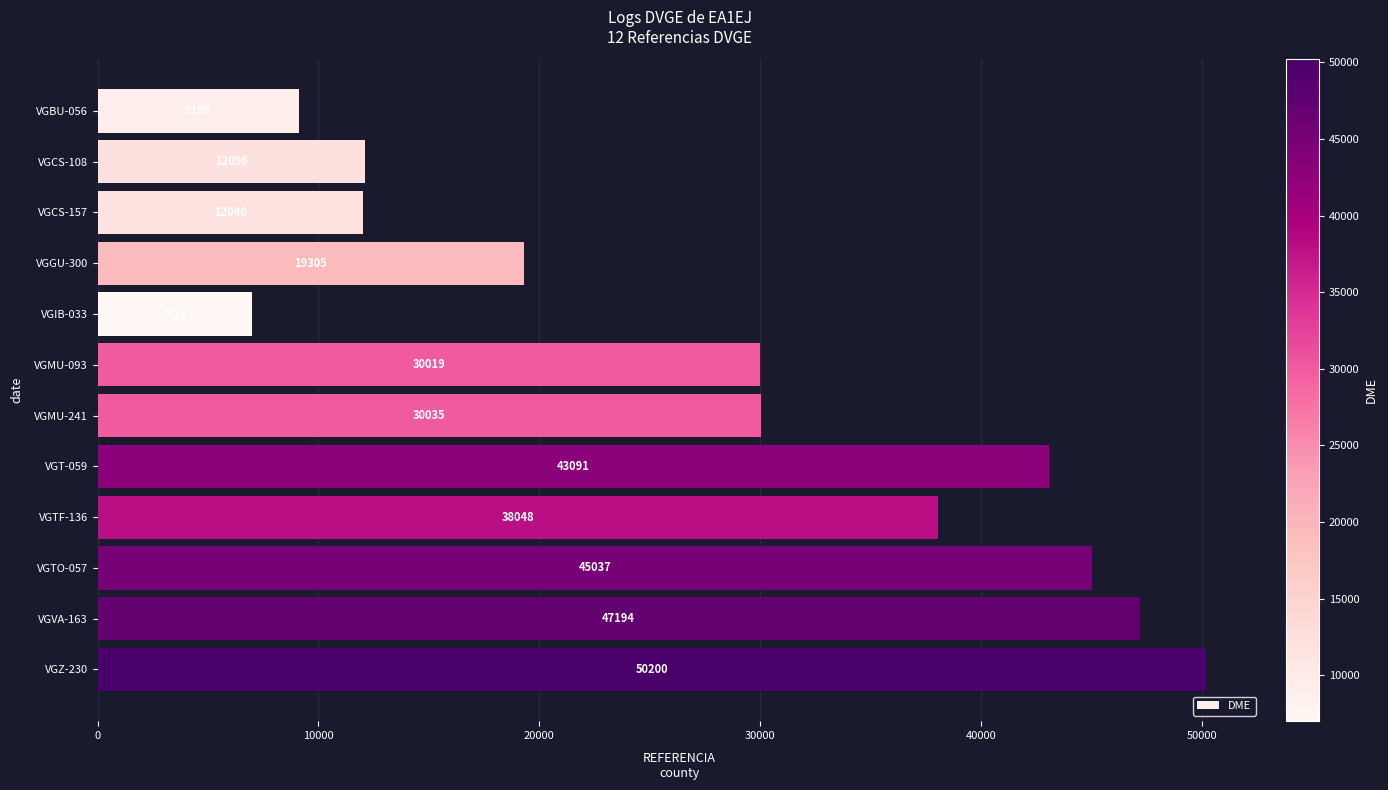

Where is the data nearest to the value 28605?

VGMU-093